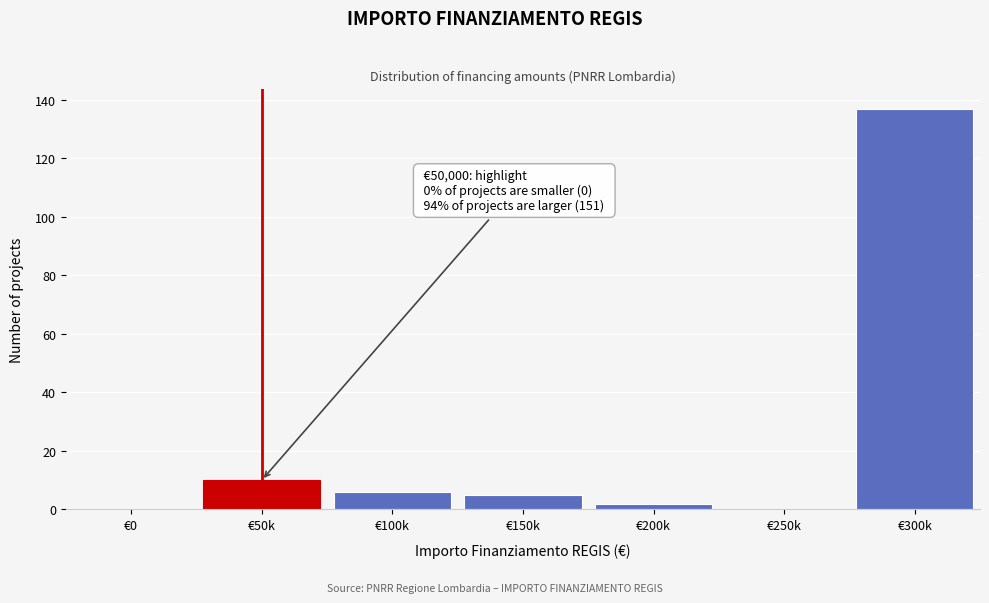

Reading left to right, extract all data points from this chart.

€0=0	€50k=10	€100k=6	€150k=5	€200k=2	€250k=0	€300k=137